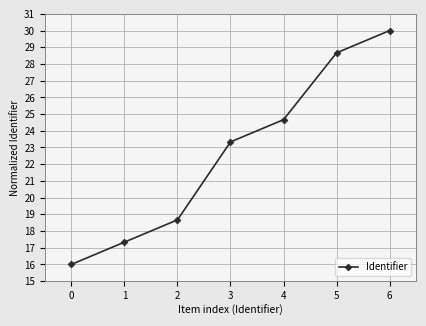

True or false: the data has more than 0 interior local peaks.

False